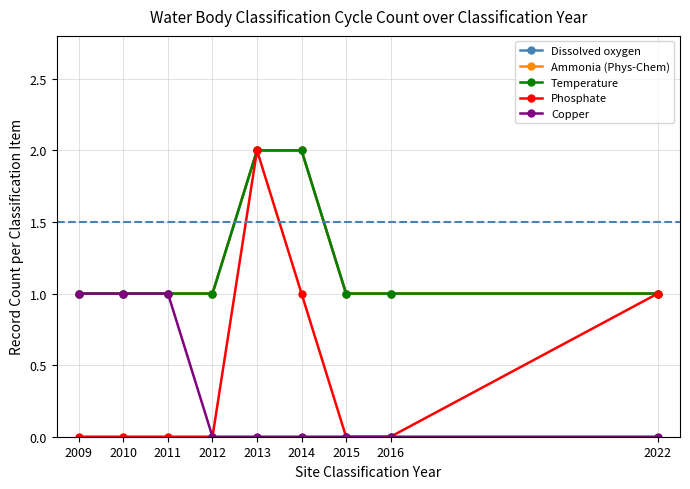

Where is Ammonia (Phys-Chem) nearest to the value 1?

2009